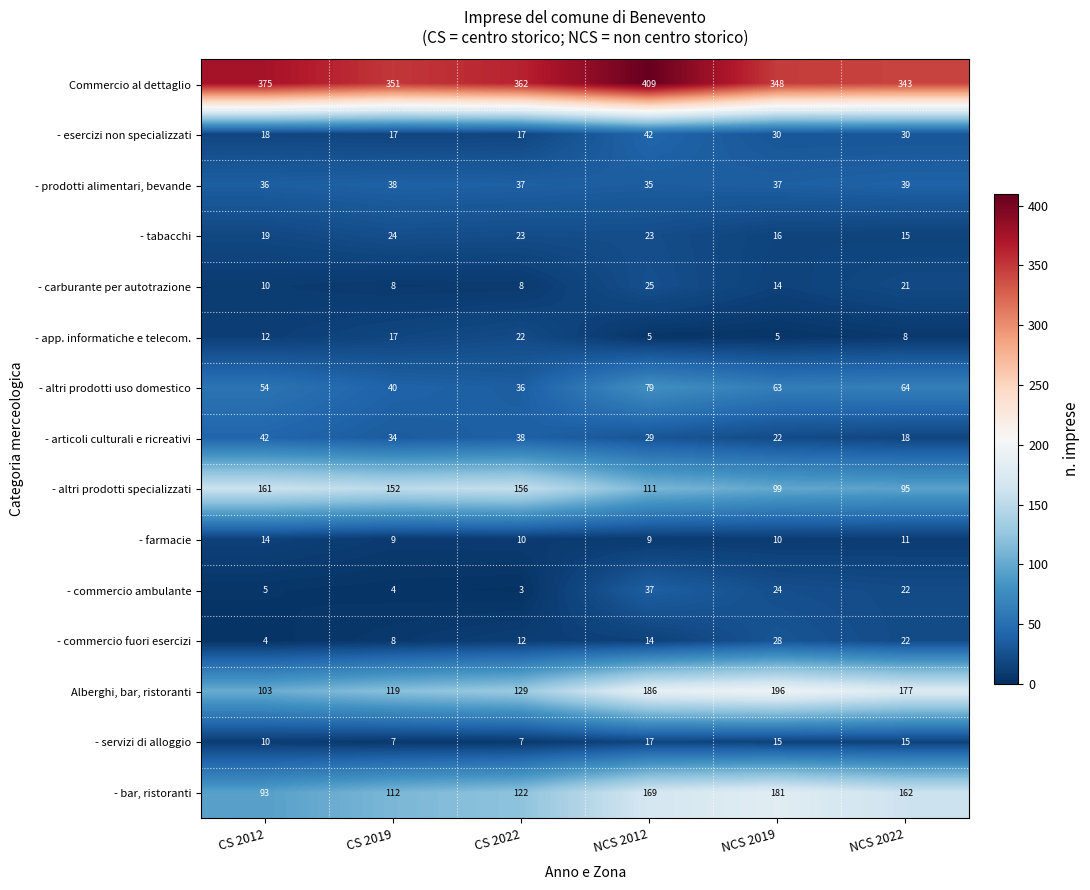

What is the total value across all series at NCS 2012?

1190